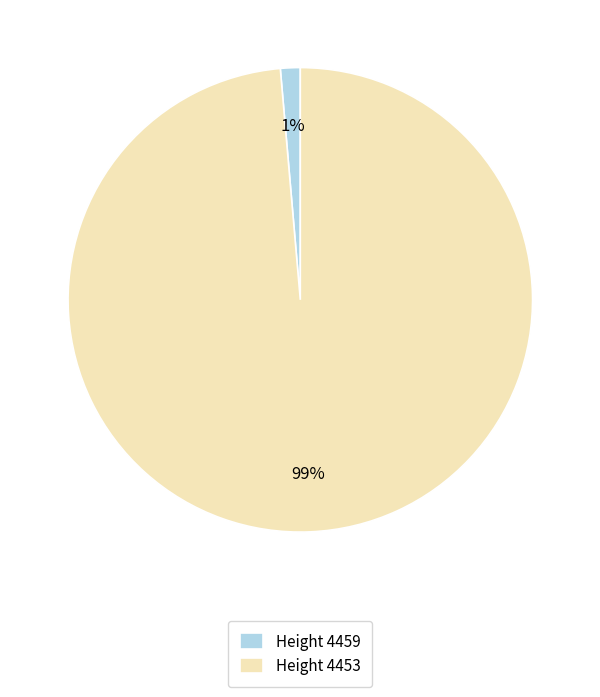

To the nearest percent, what is the average slice percentage?

50%